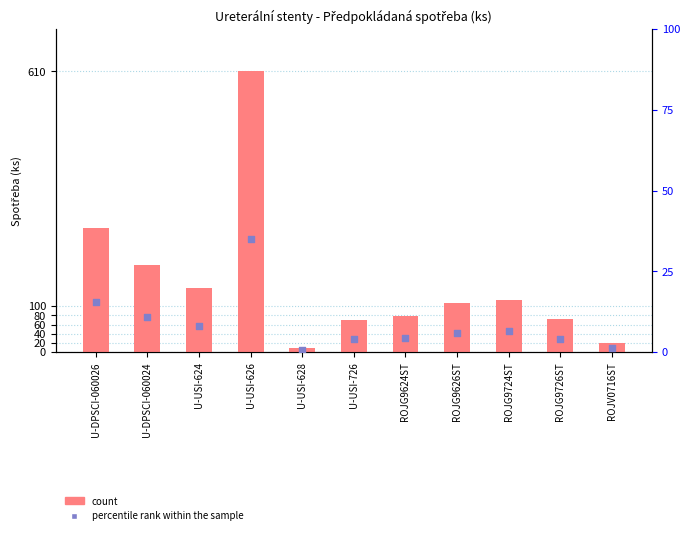

What are all the series names shown in the legend?

count, percentile rank within the sample